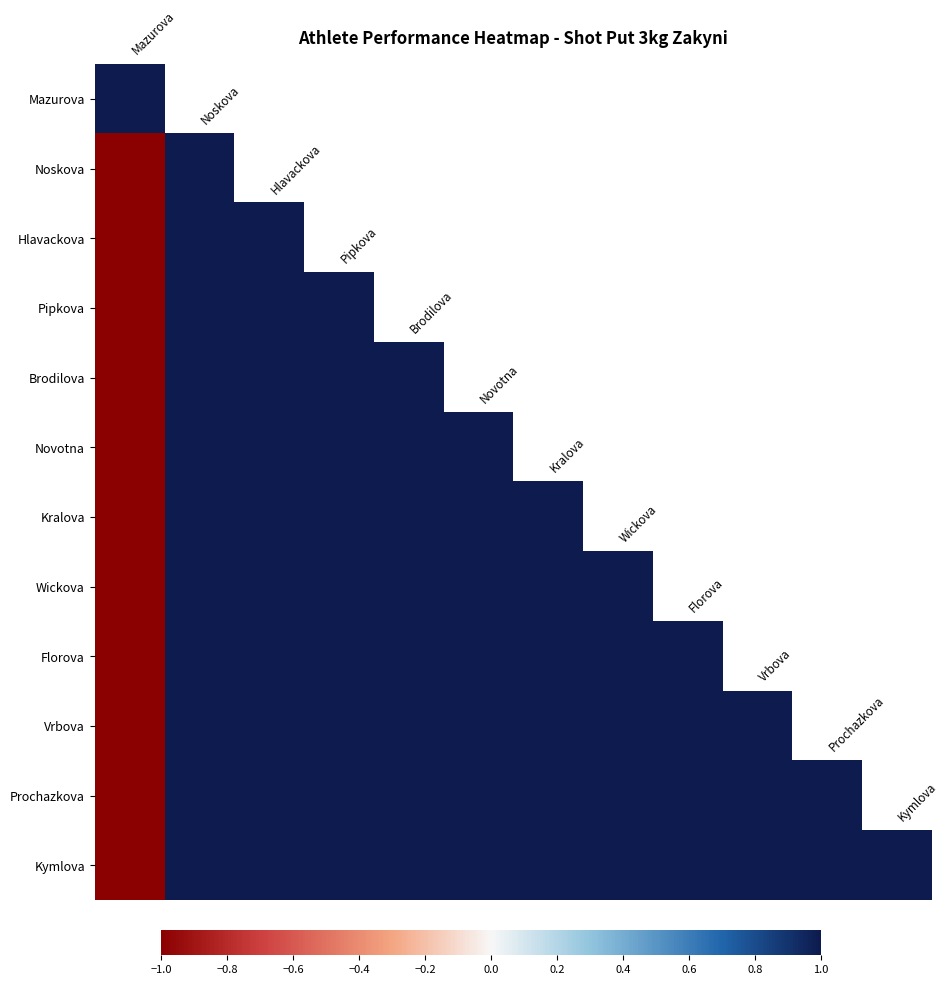

Which series has the largest range (max minus min)?

Noskova